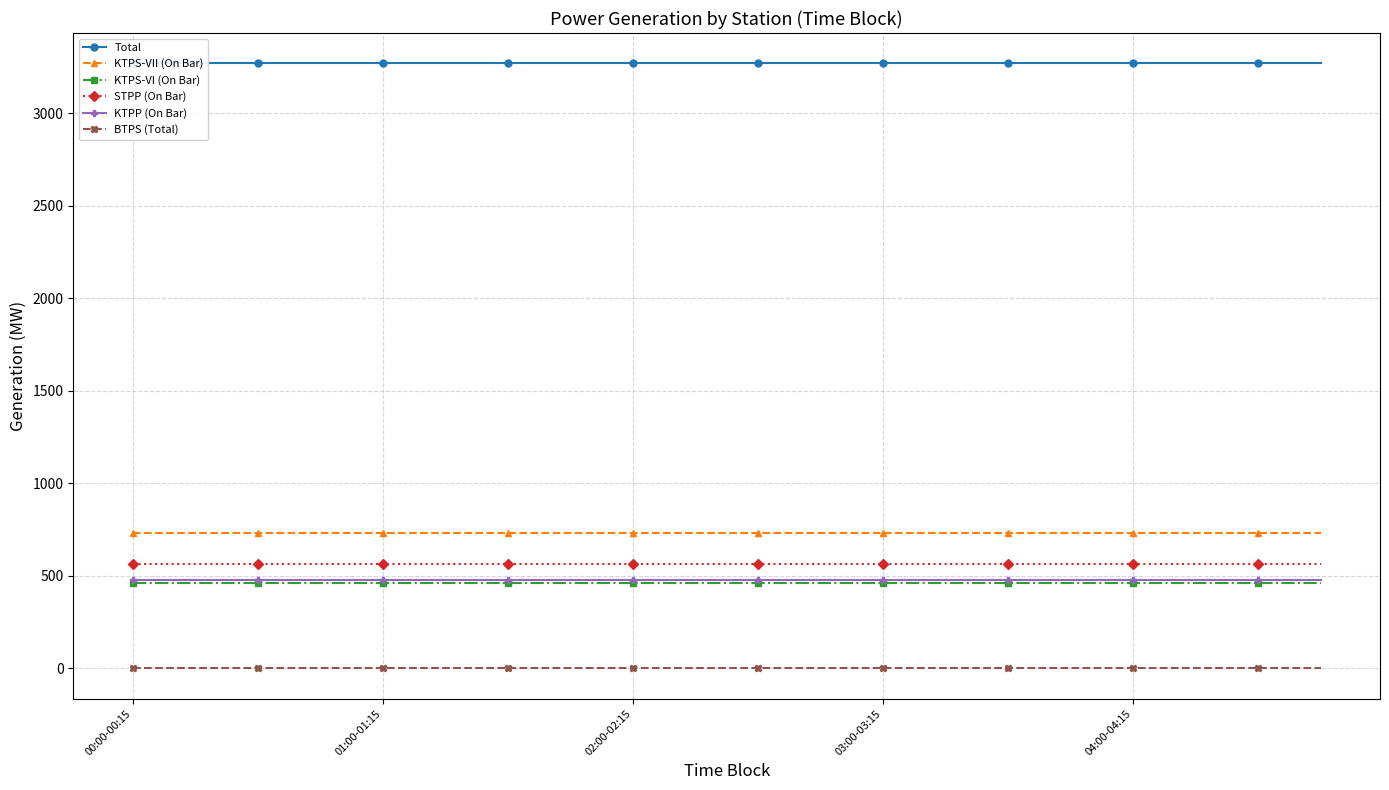

Is the value of STPP (On Bar) at 6 greater than the value of BTPS (Total) at 5?

Yes